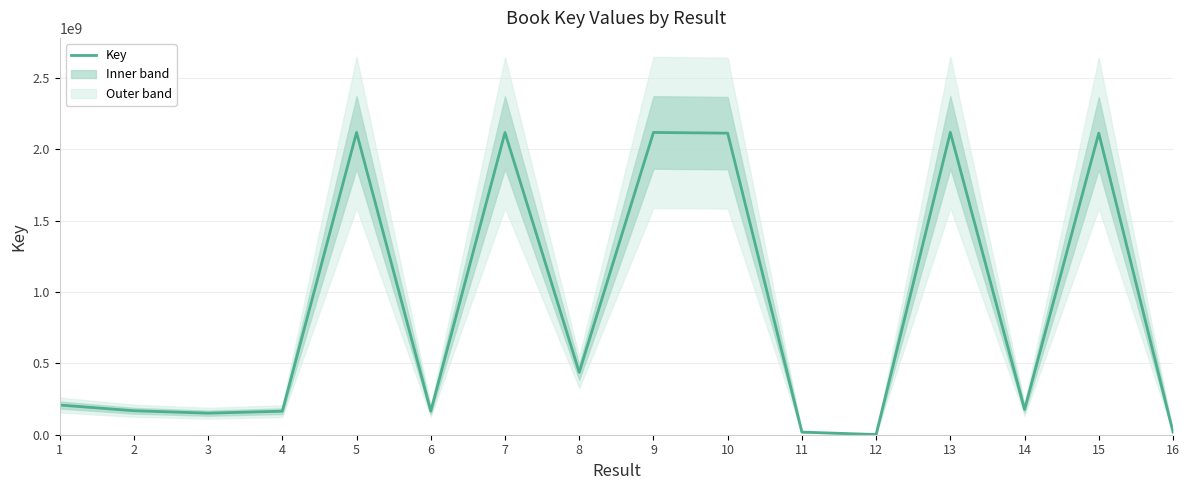

Read the value at 6, to the nearest 10.

164670390